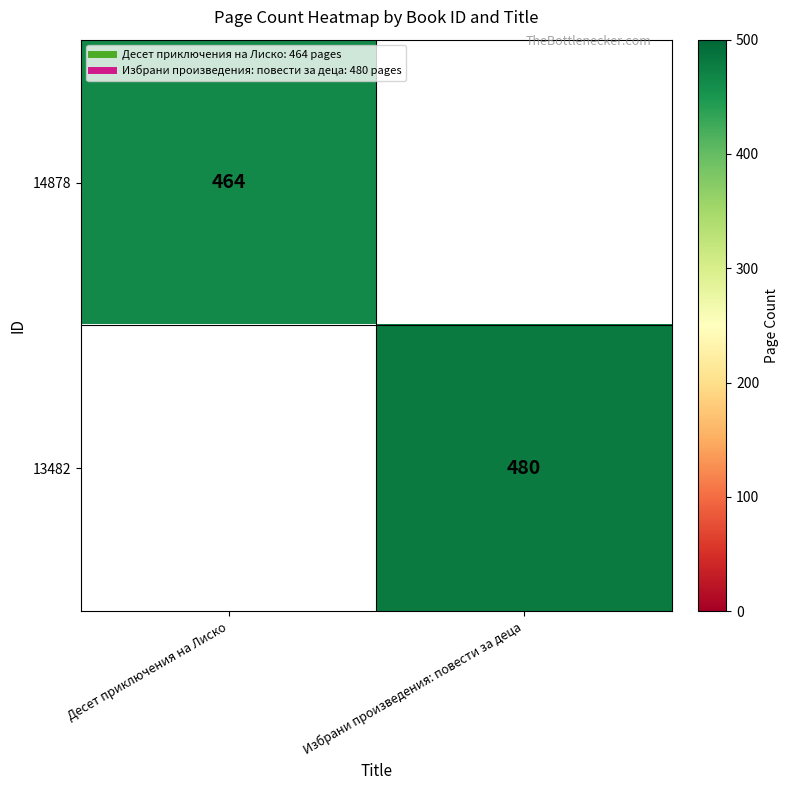

At which label is 14878 closest to 464?

Десет приключения на Лиско